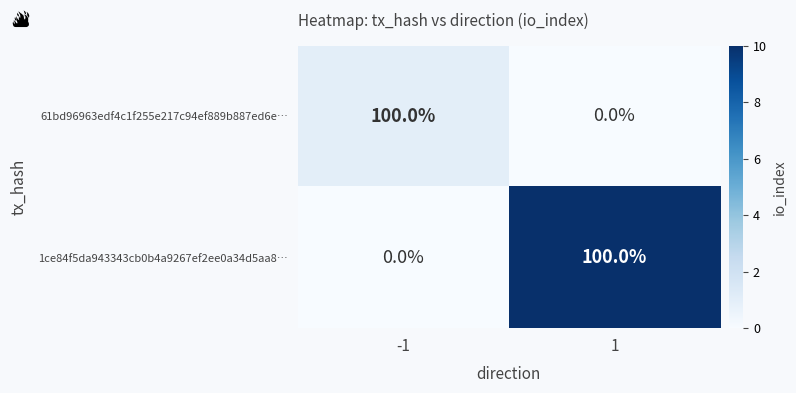

True or false: 61bd96963edf4c1f255e217c94ef889b887ed6e… has a value of 0 at 1.

True